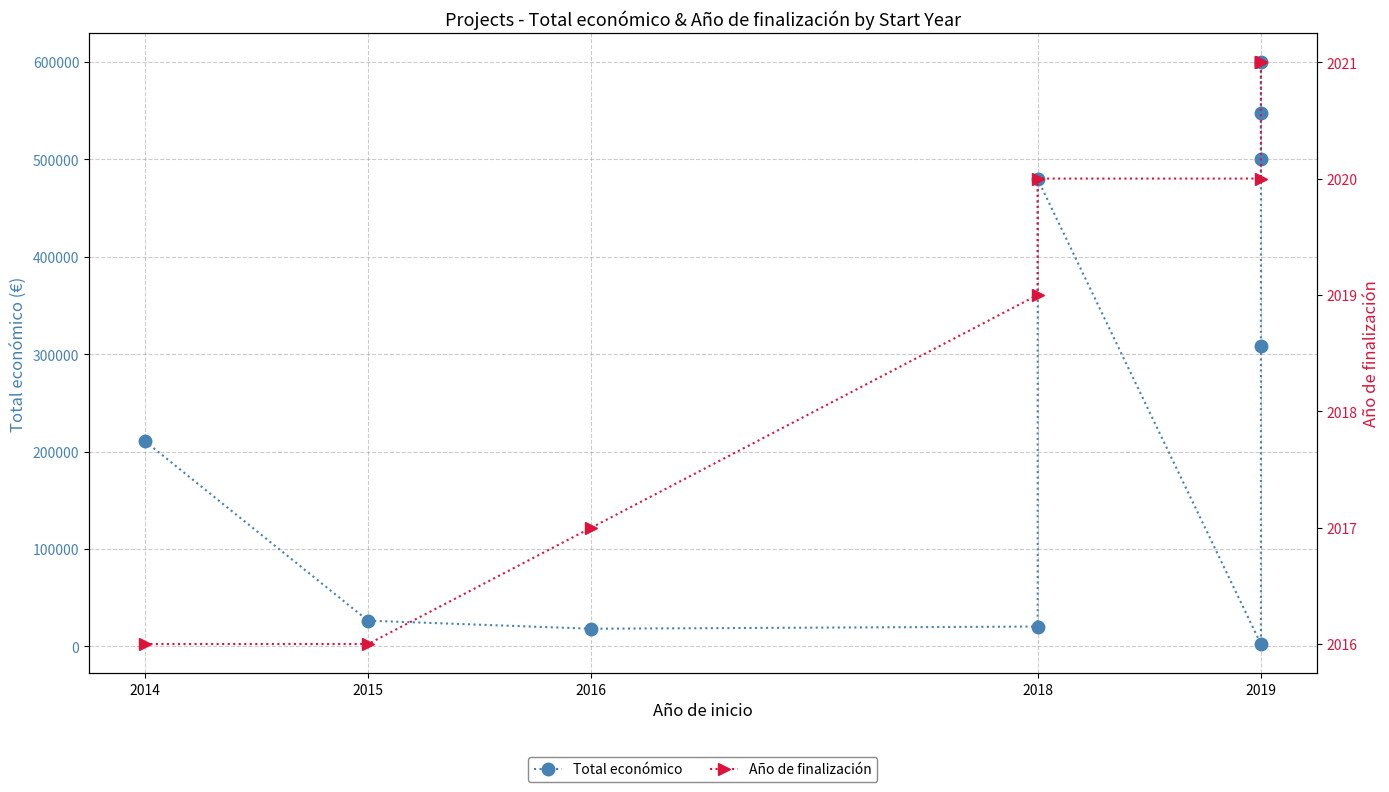

What is the lowest value of the Total económico series?

2450